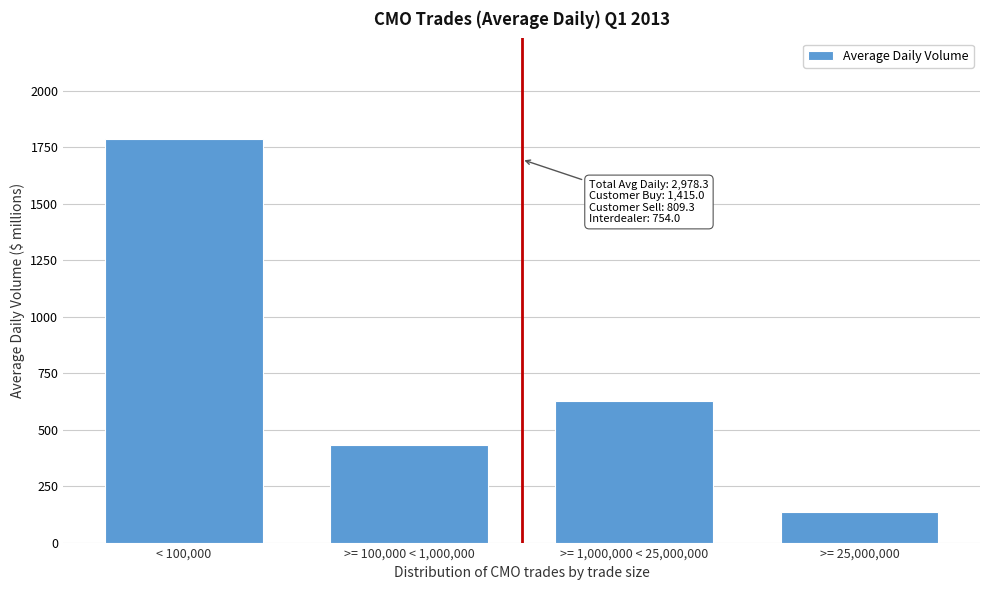

Reading left to right, transcribe all the data shown in this chart.

1785.9	430.5	627.1	134.8